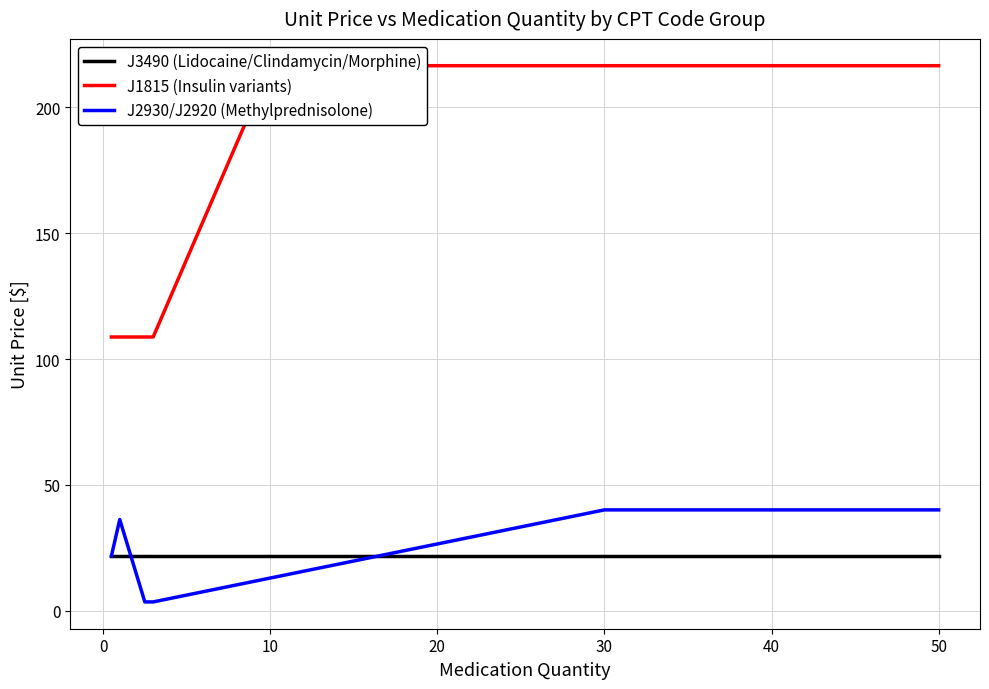

The J2930/J2920 (Methylprednisolone) series shows 40.1 at 50. True or false?

True